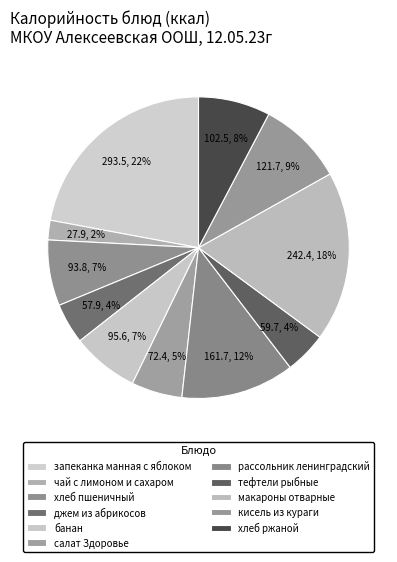

What percentage is the тефтели рыбные slice, to the nearest percent?

4%